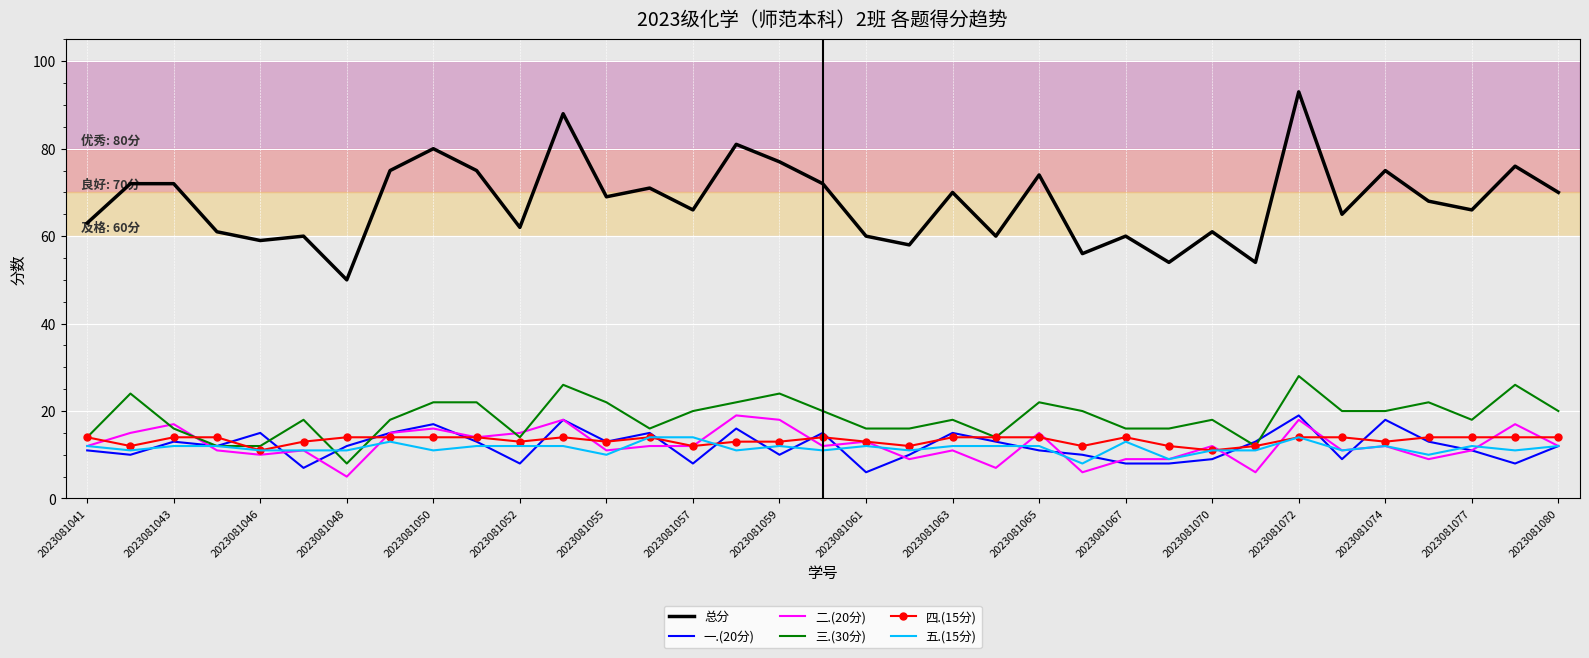

Which series has the largest total across all categories?

总分